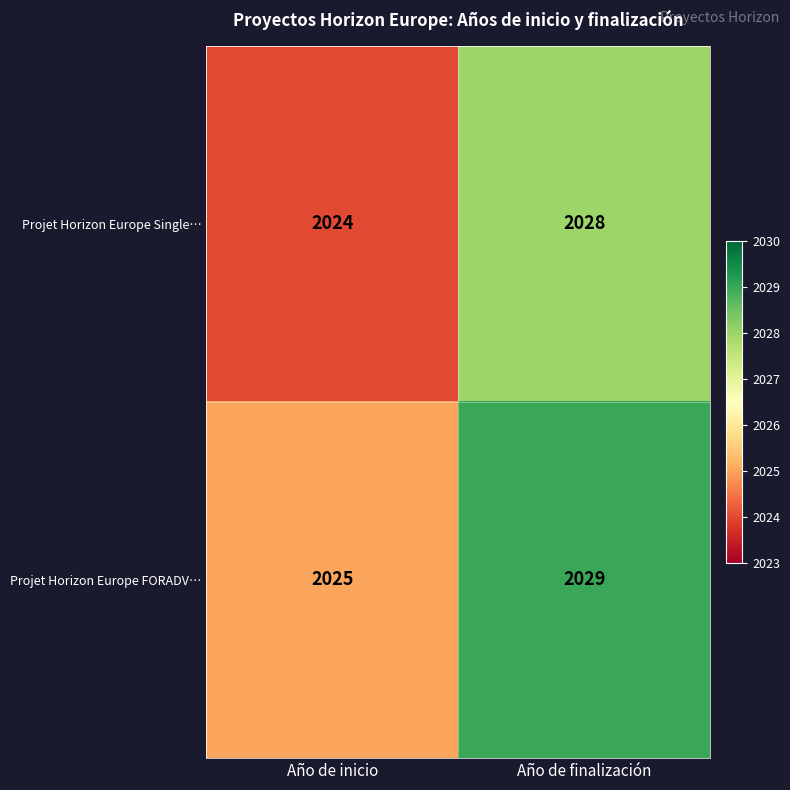

Rank the series at Año de finalización from lowest to highest value.

Projet Horizon Europe Single…, Projet Horizon Europe FORADV…